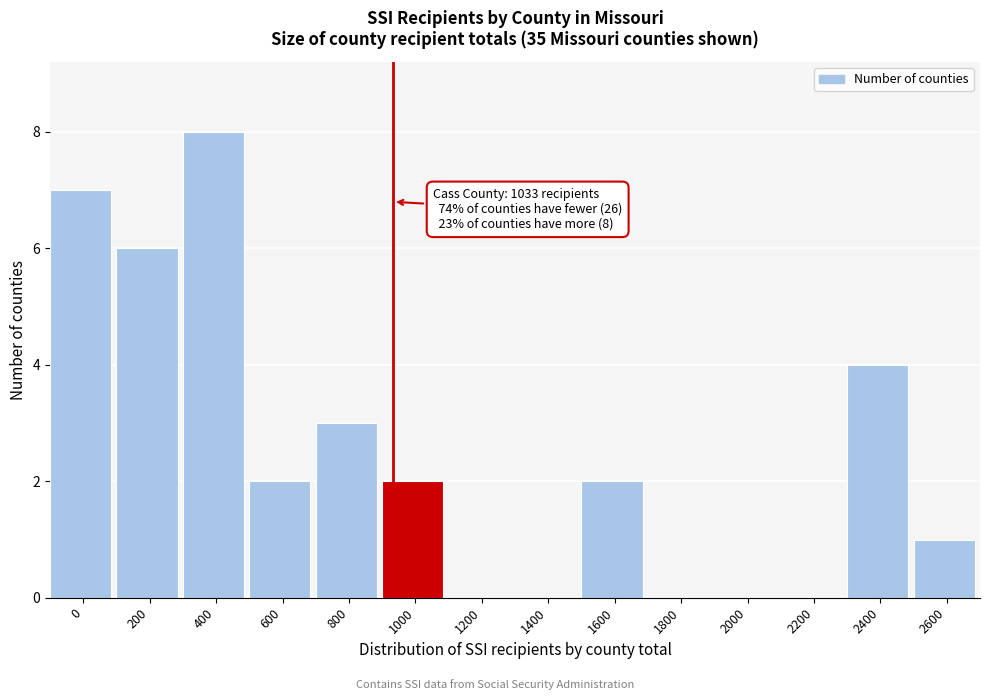

Reading right to left, list all the values displayed in this chart.

2600=1	2400=4	2200=0	2000=0	1800=0	1600=2	1400=0	1200=0	1000=2	800=3	600=2	400=8	200=6	0=7